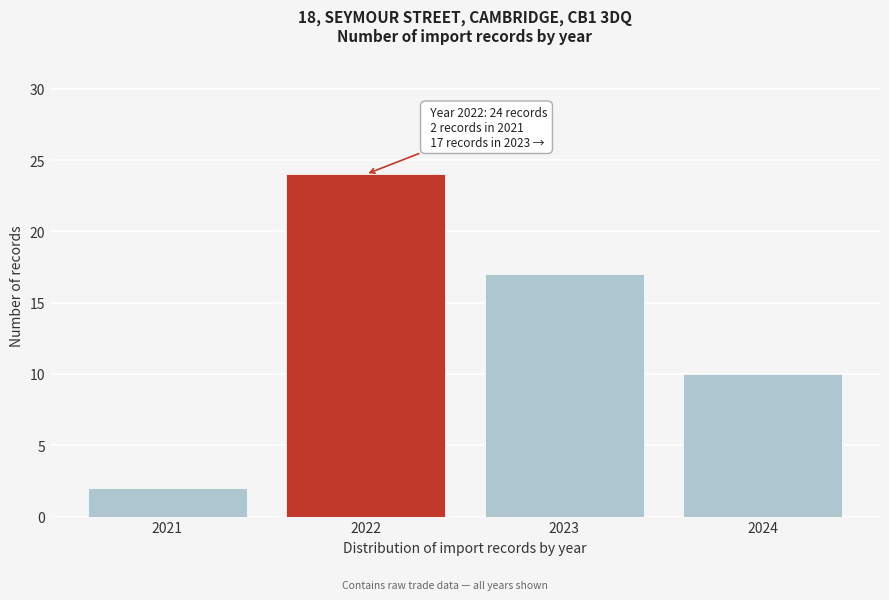

Reading left to right, list all the values displayed in this chart.

2	24	17	10